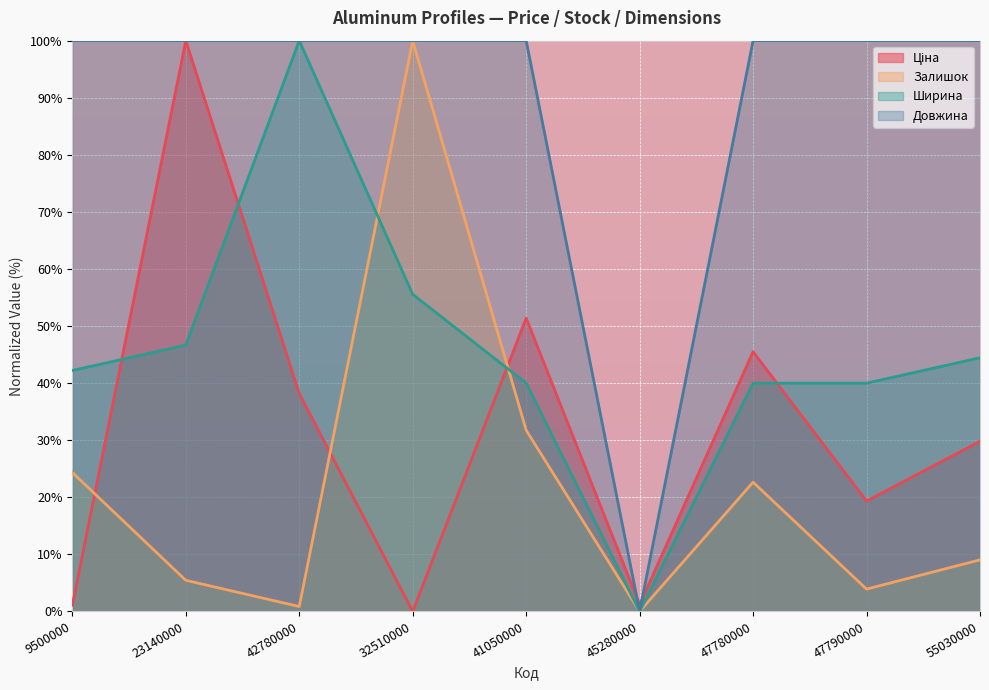

How many lines are shown in the chart?

4